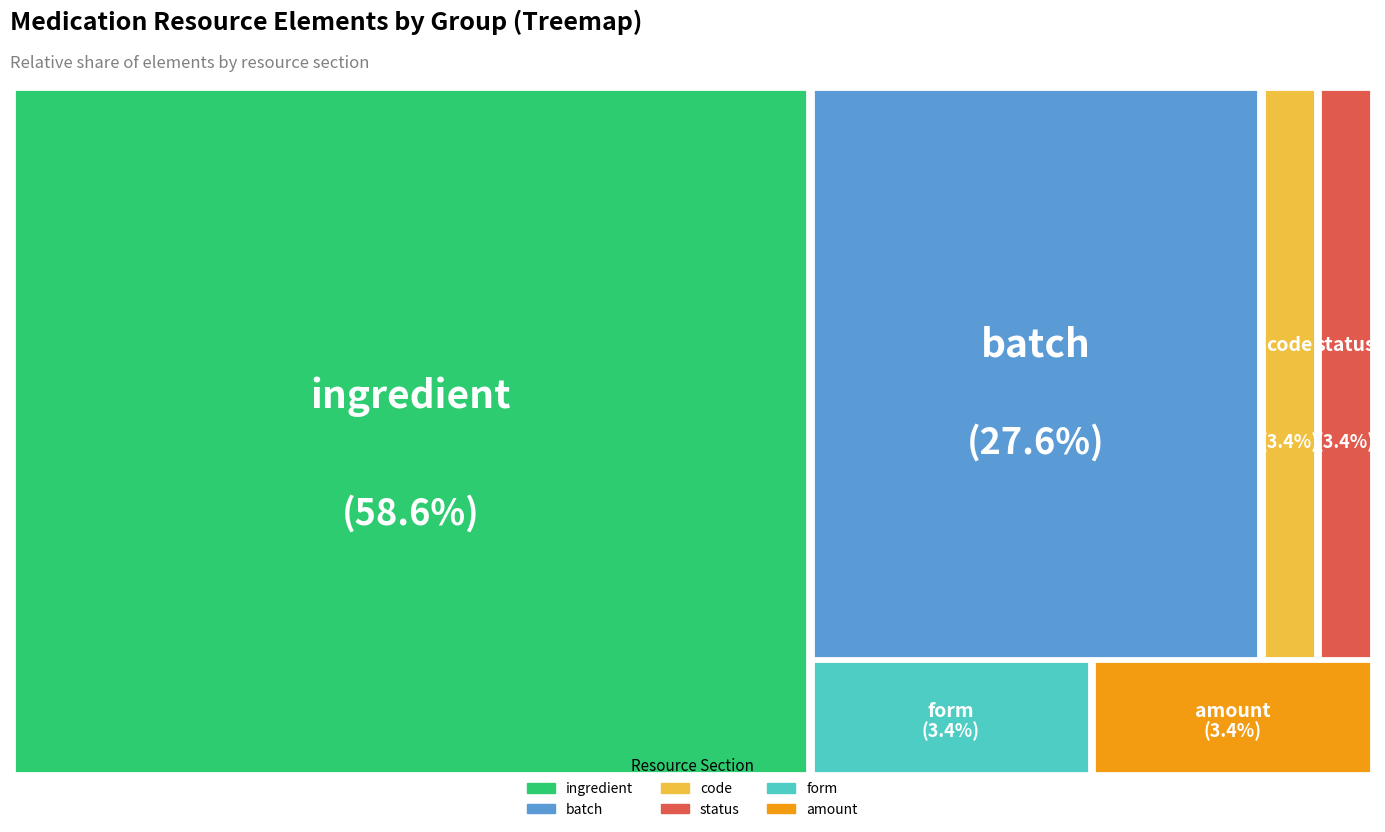

How many segments does this pie chart have?

6